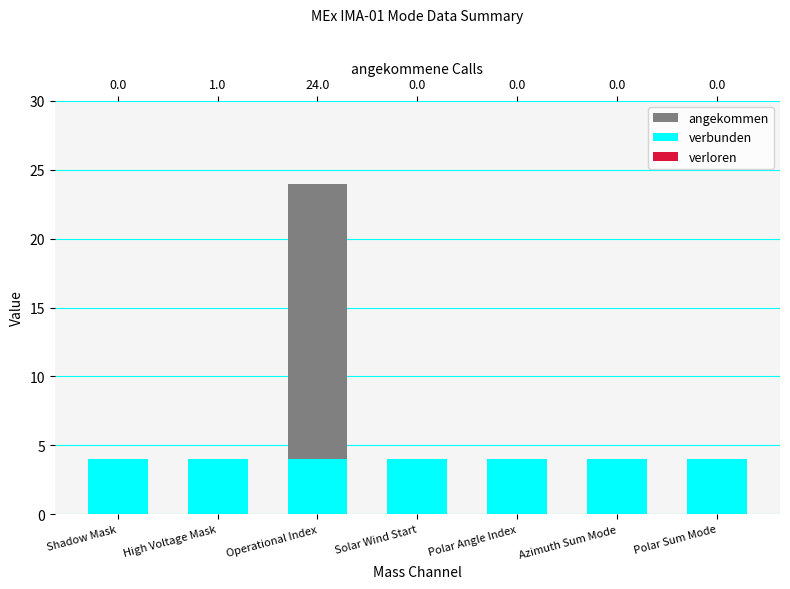

True or false: angekommen has a value of 0 at Azimuth Sum Mode.

True